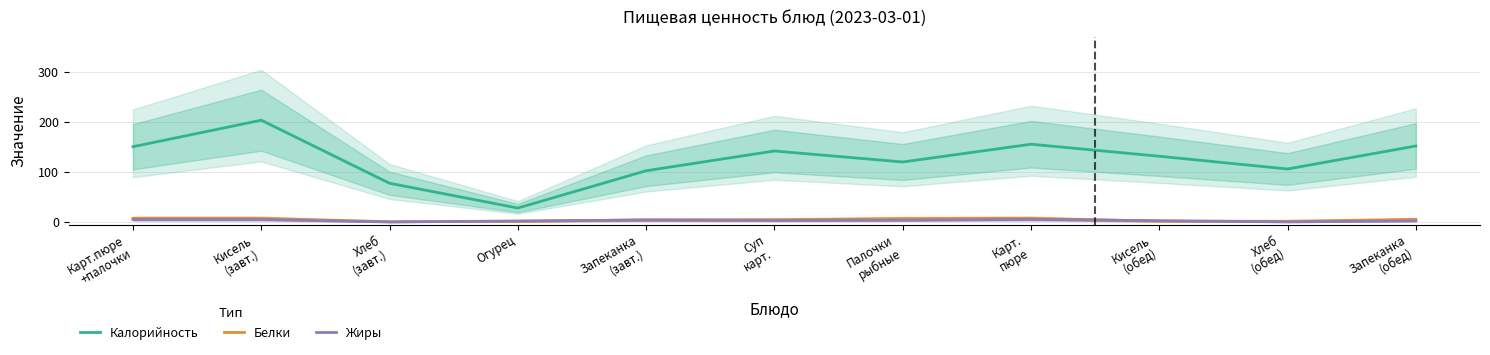

Rank the series by their maximum value, from highest to lowest.

Калорийность, Белки, Жиры